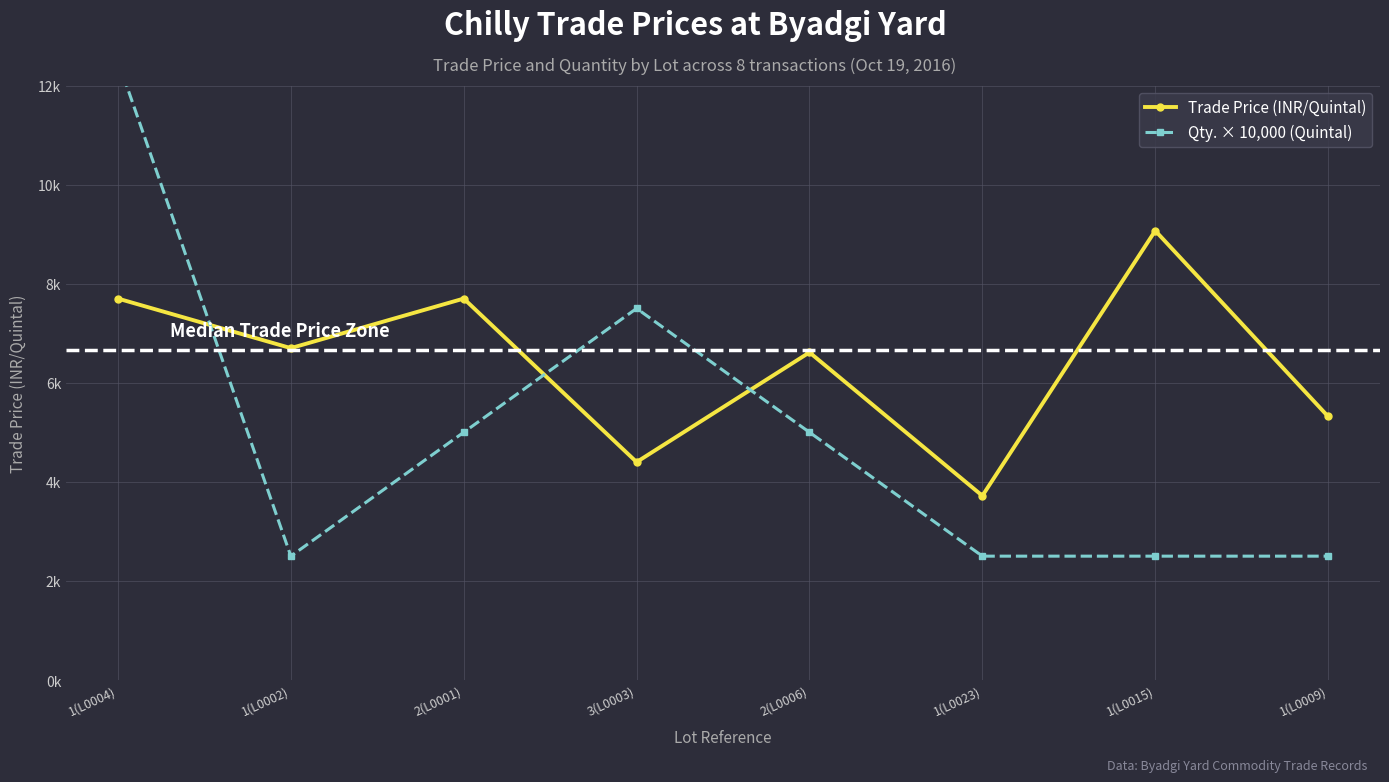

At how many categories does at least one series exceed 11136?

1